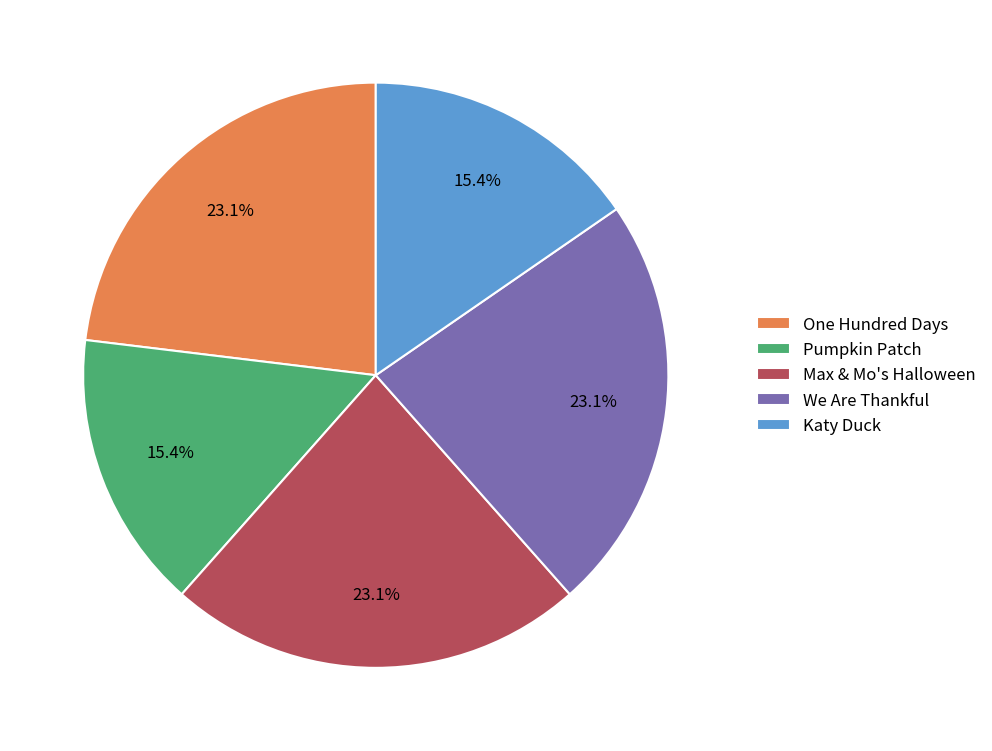

Is the sum of Max & Mo's Halloween and Katy Duck greater than half?

No